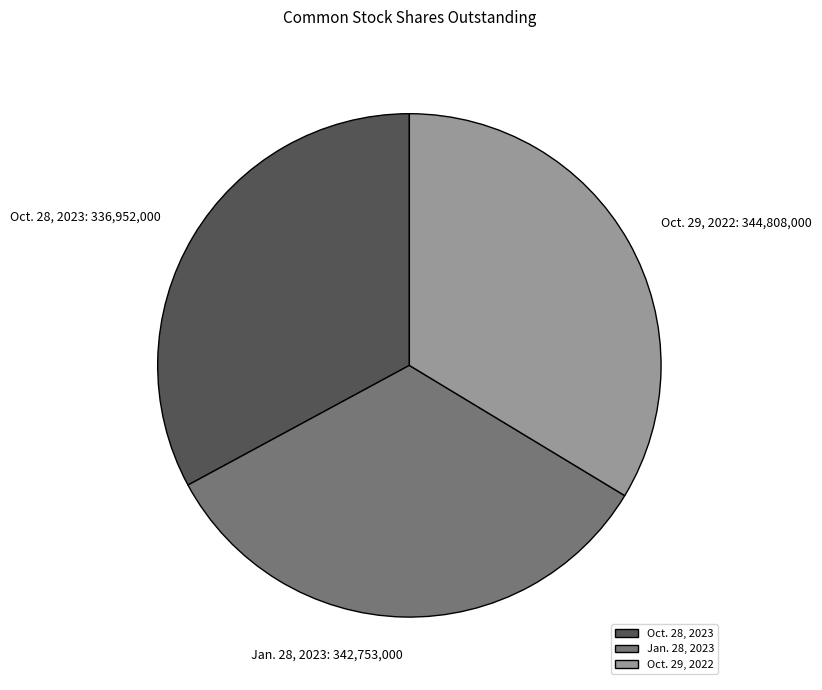

Which slice is the smallest?

Oct. 28, 2023